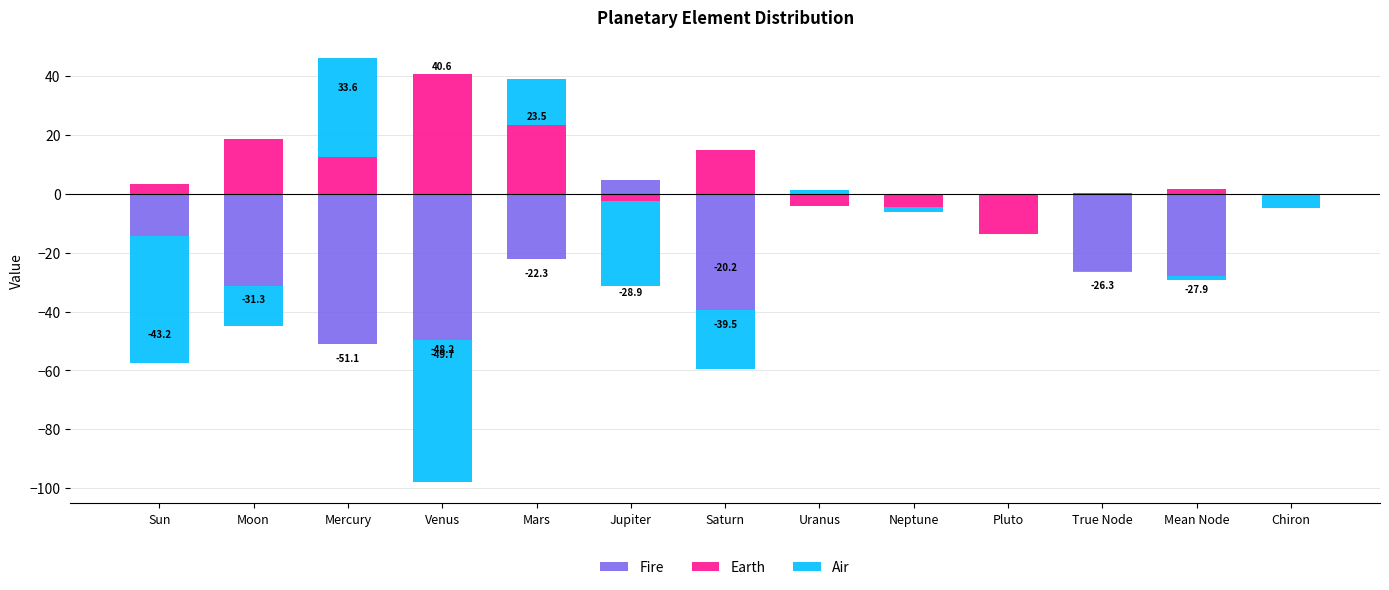

True or false: Earth has a value of 0.0 at Uranus.

True